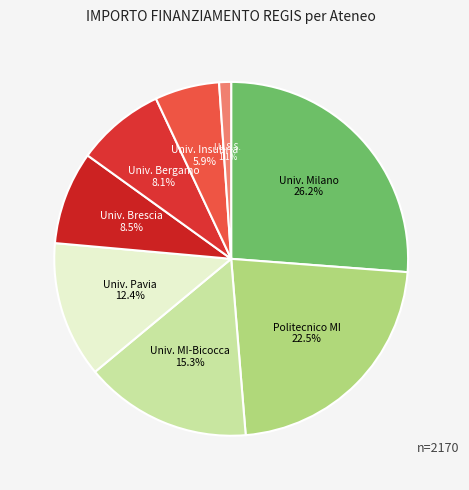

To the nearest percent, what is the average slice percentage?

12%